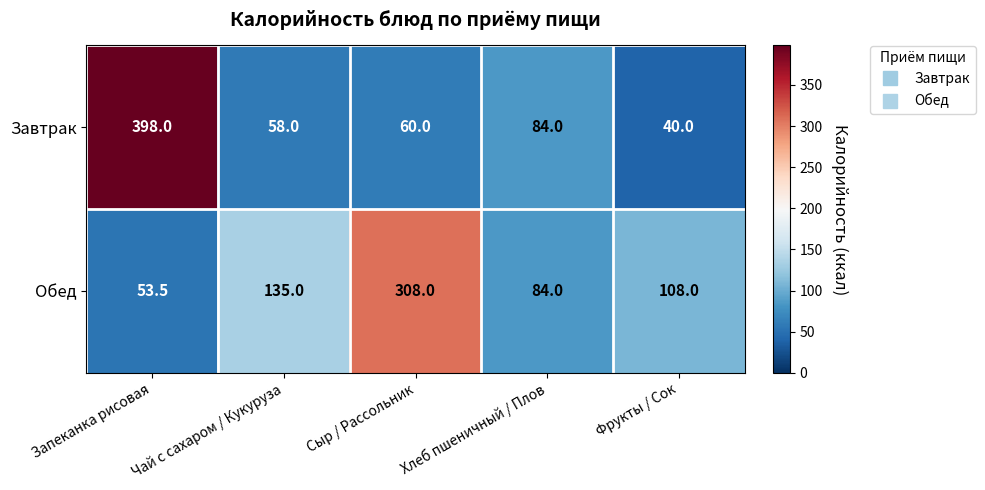

At which category is the sum across all series the highest?

Запеканка рисовая